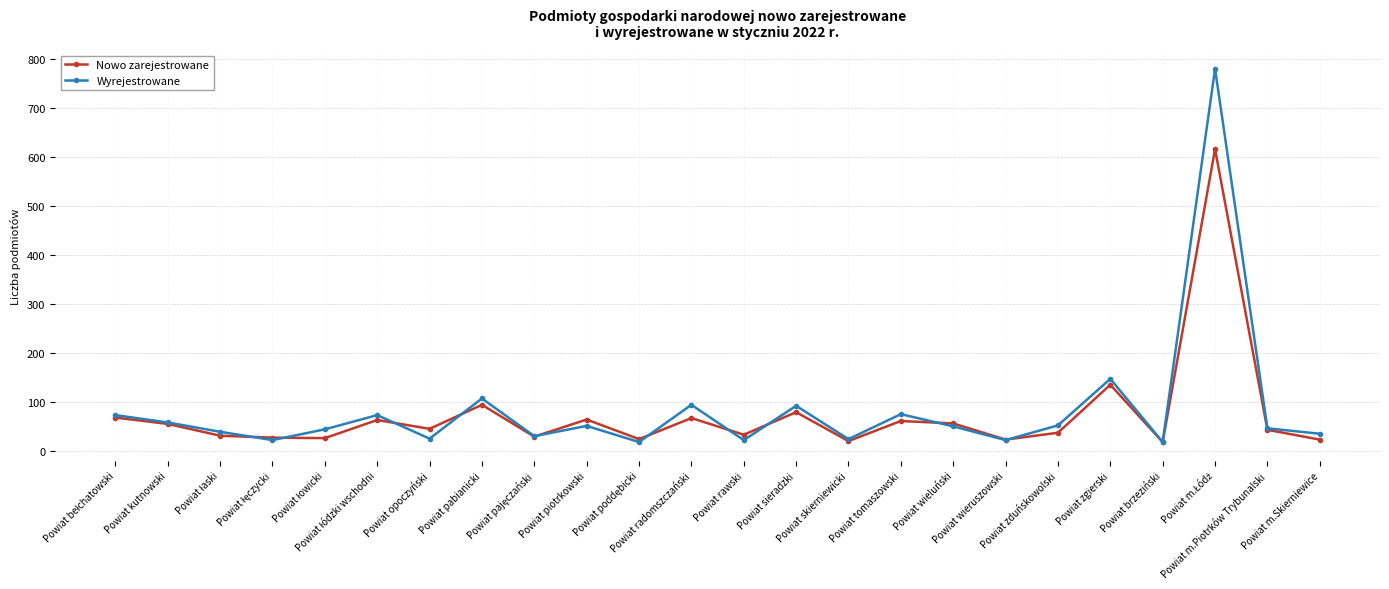

What is the lowest value of the Wyrejestrowane series?

19